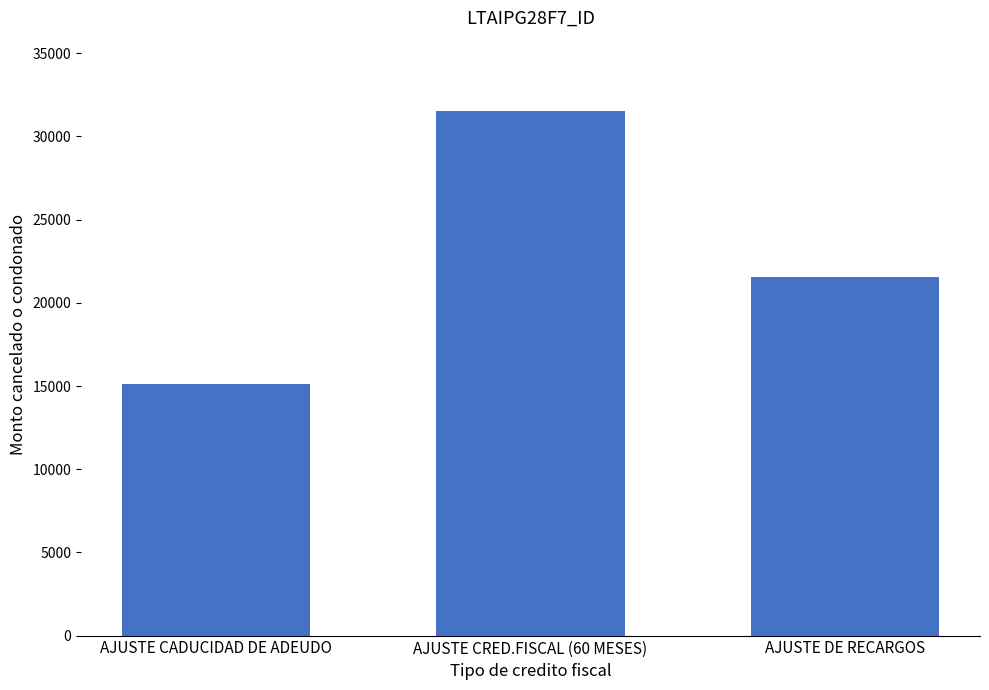

Rank the categories by value from lowest to highest.

AJUSTE CADUCIDAD DE ADEUDO, AJUSTE DE RECARGOS, AJUSTE CRED.FISCAL (60 MESES)